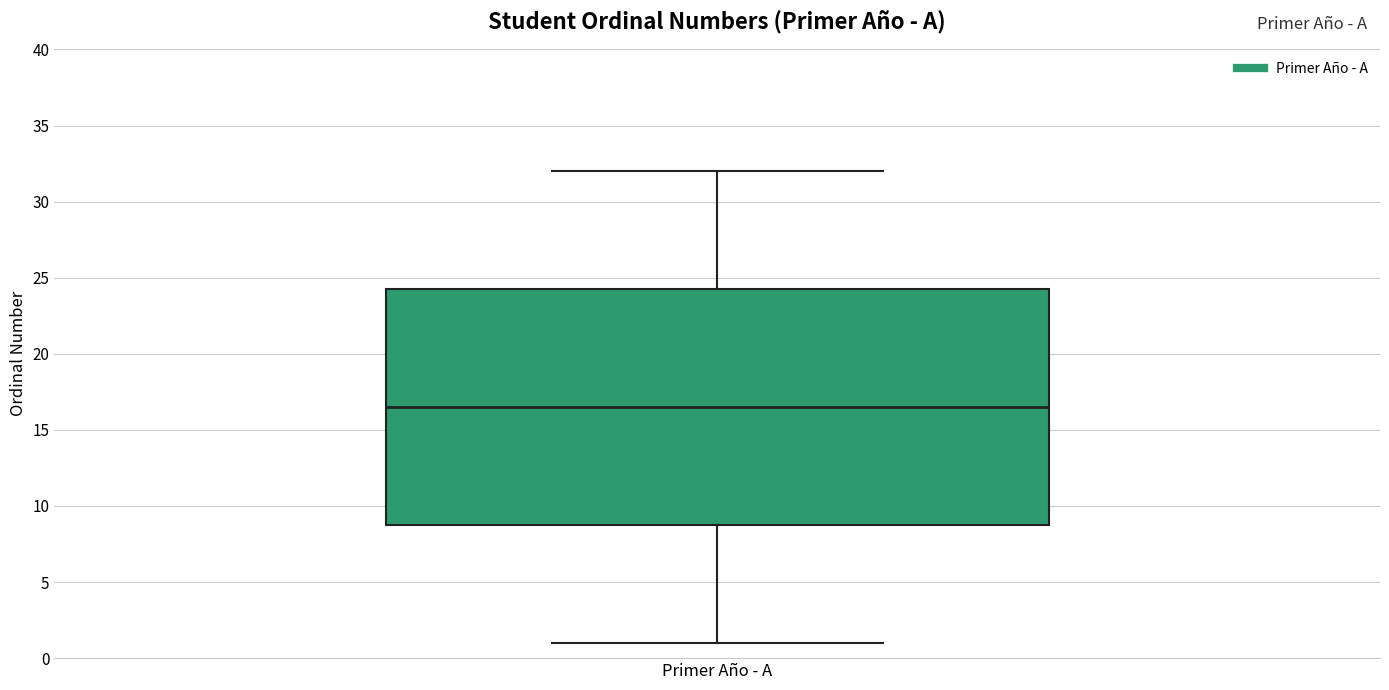

Read this box plot against the y-axis: the position of the median line, the range covered by the box, and the ends of both whiskers. The values are not printed on the chart, so give them approximately, as read against the axis.

median 16.5, box 9.0 to 24.5, whiskers 1.0 to 32.0